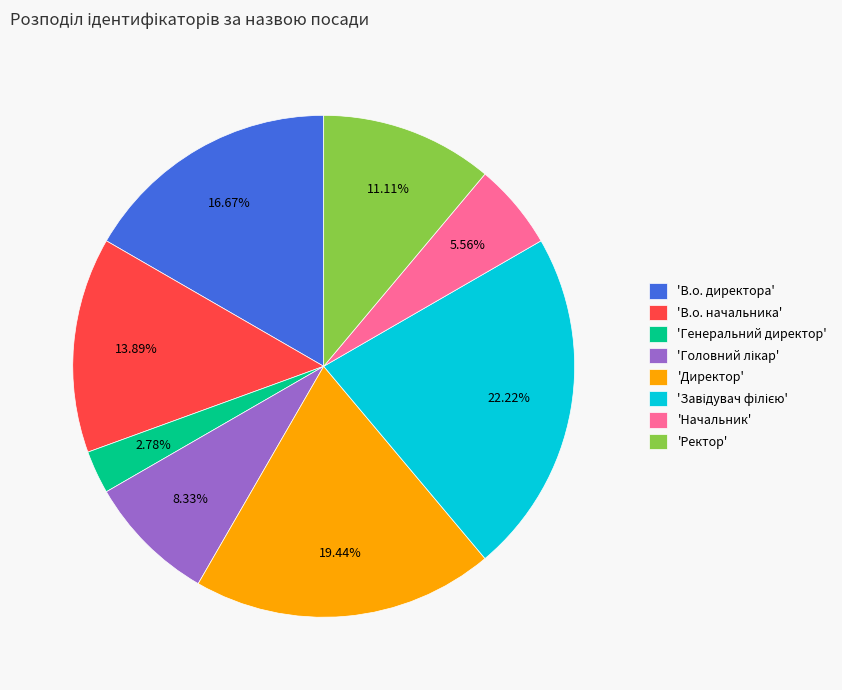

To the nearest percent, what is the average slice percentage?

12%